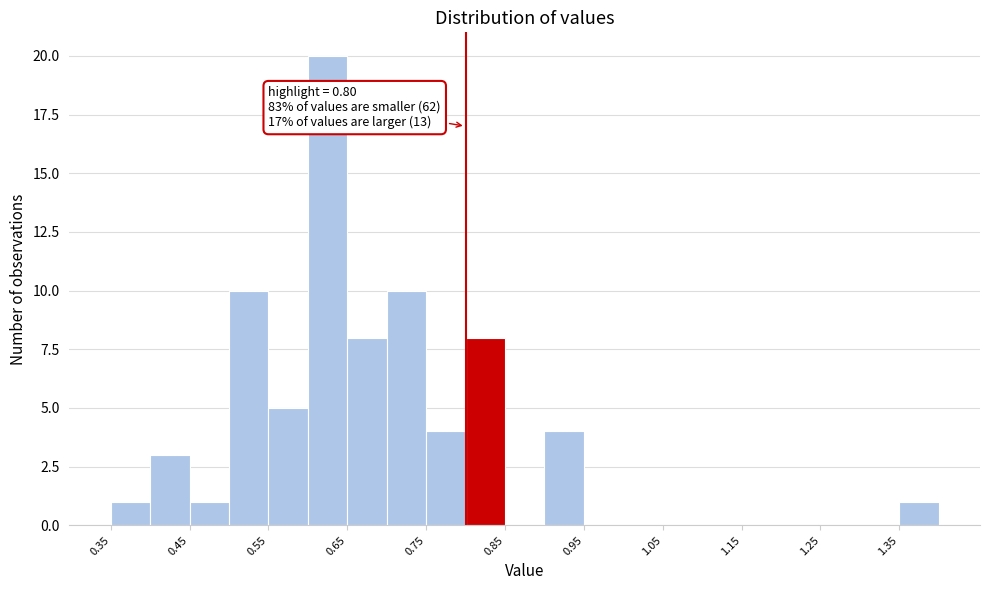

Which range on the x-axis has the tallest bar?

0.60 to 0.65